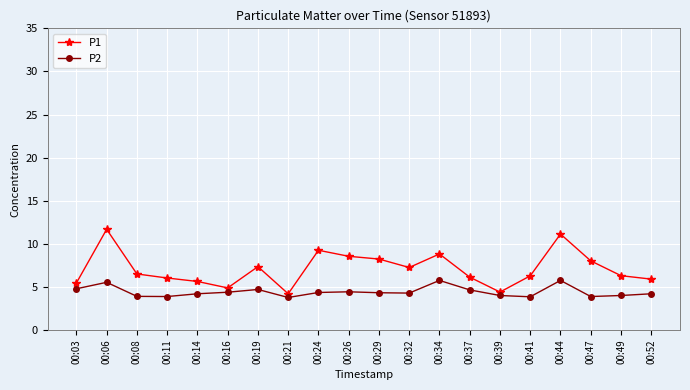

What is the value of the P1 point at the 16th from the left?

6.3